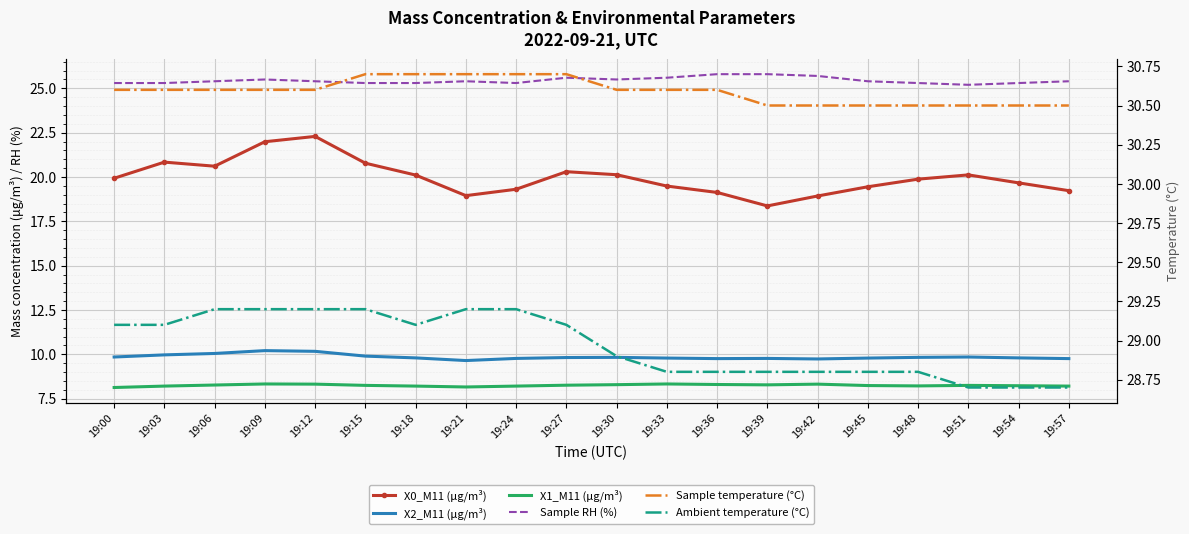

Is it true that X0_M11 (μg/m³) equals 22.0 at 19:09?

True